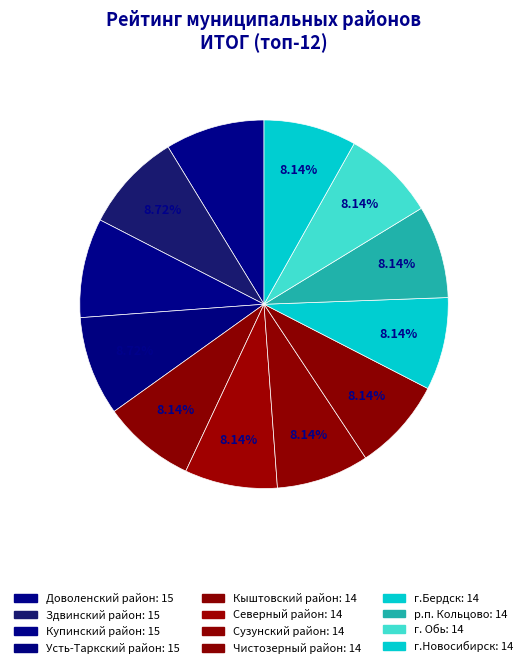

What is the ratio of the value at Здвинский район to the value at Купинский район?

1.0